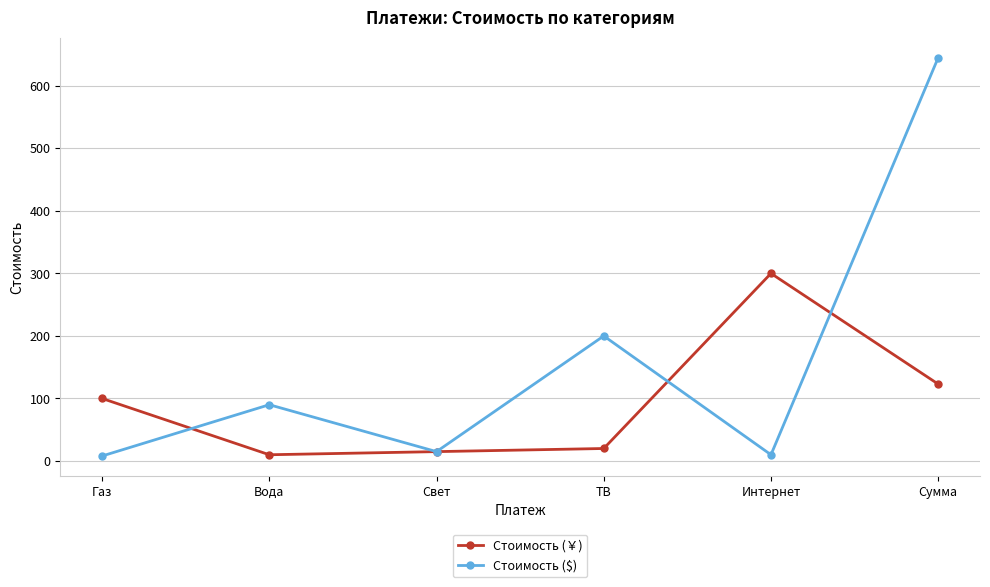

At which category is the sum across all series the highest?

Сумма